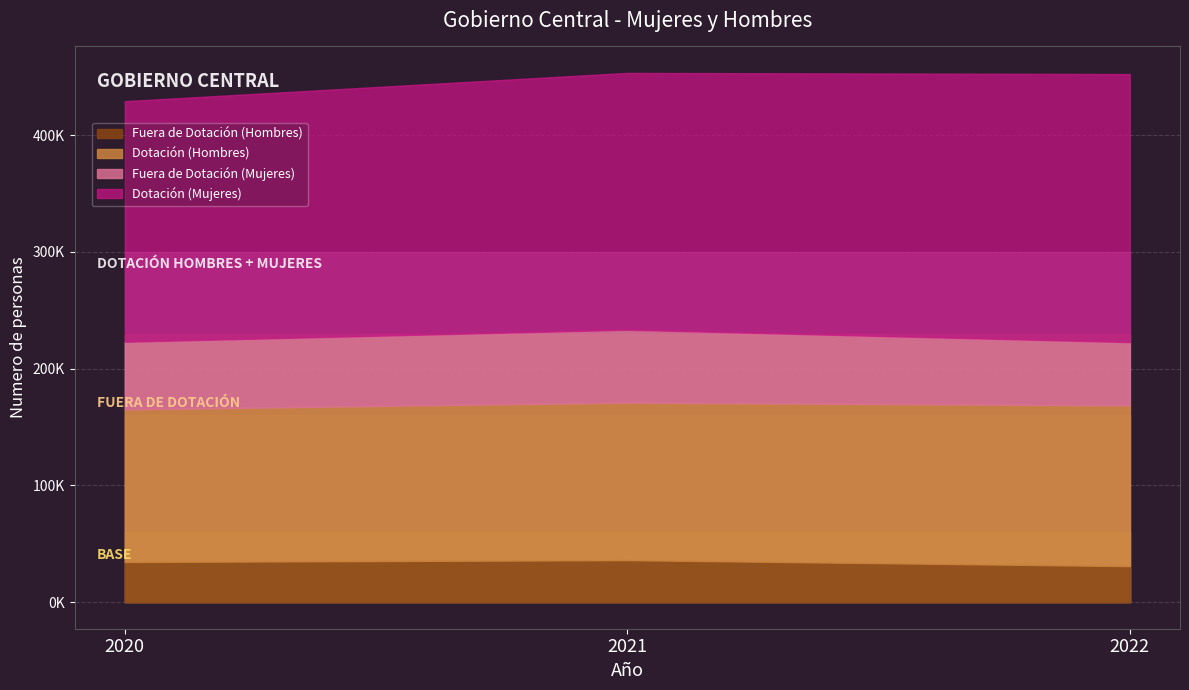

The value of Fuera de Dotacion (Mujeres) at 2020 is 88038. True or false?

False